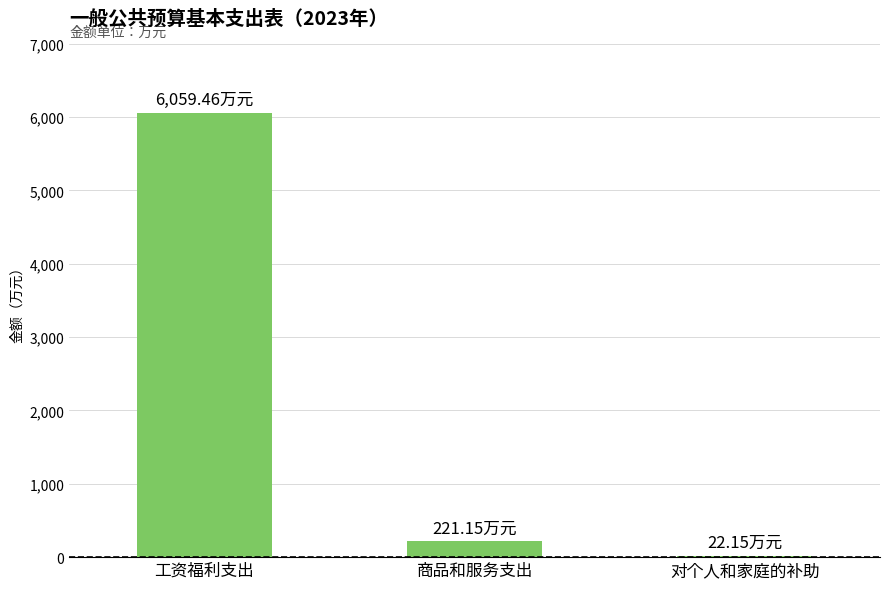

List the labels in order of value, smallest first.

对个人和家庭的补助, 商品和服务支出, 工资福利支出